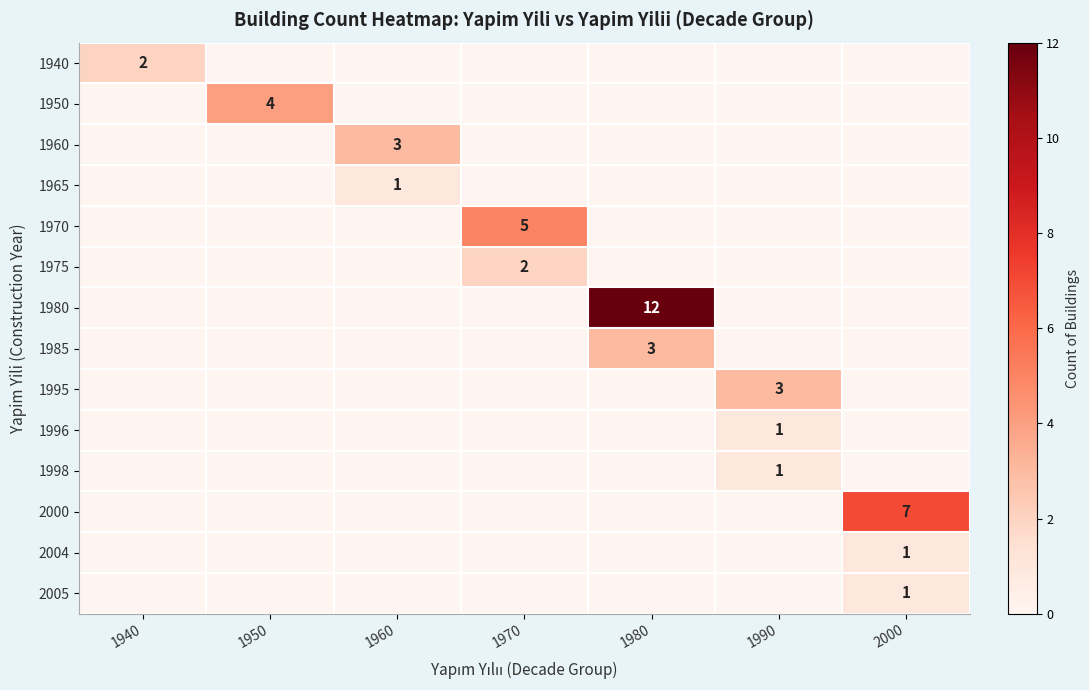

The 1996 series shows 1 at 1990. True or false?

True